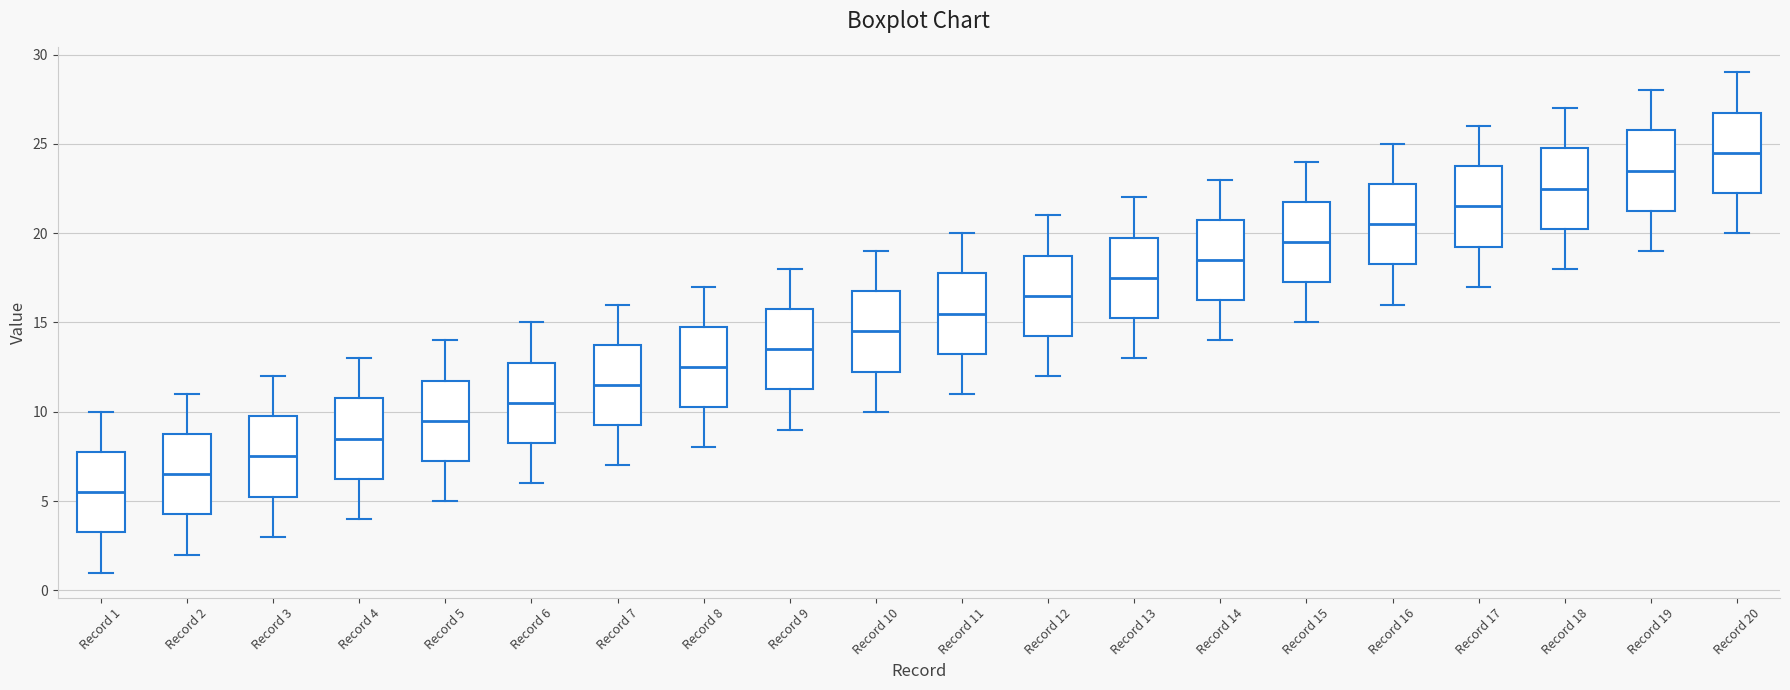

Which box's median line is the lowest?

Record 1